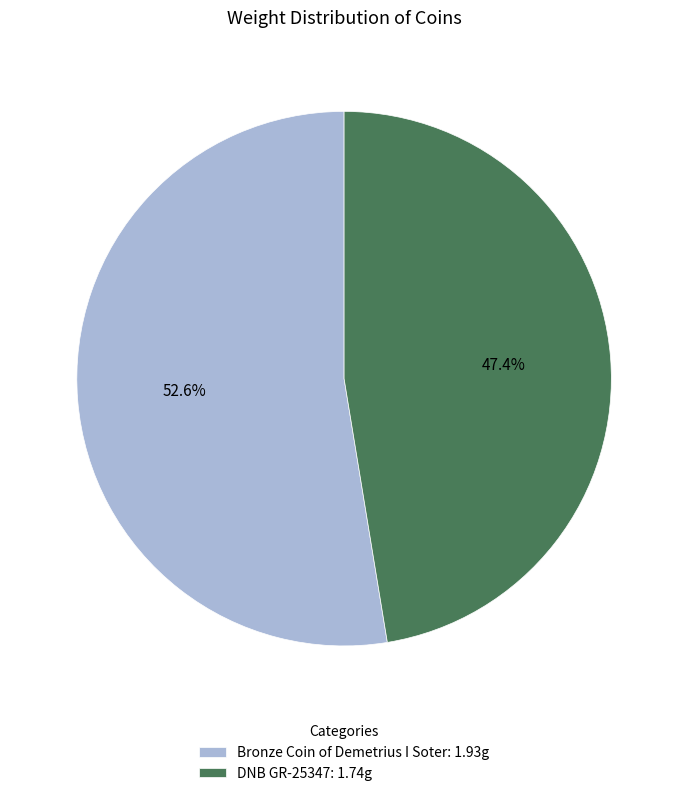

To the nearest percent, what is the difference between the largest and smallest slice percentages?

5%